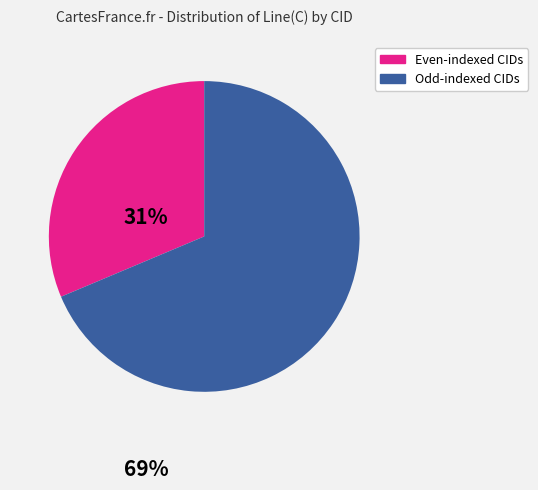

How many segments does this pie chart have?

2